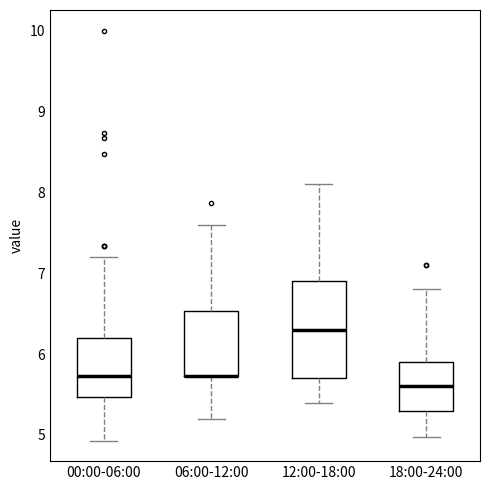

Reading left to right, read every box against the y-axis: the position of its median line, the range the box covers, and the ends of its whiskers. The values are not printed on the chart, so give them approximately, as read against the axis.

00:00-06:00: median 5.7, box 5.5 to 6.2, whiskers 4.9 to 7.2
06:00-12:00: median 5.7 (drawn on the box's lower edge), box 5.7 to 6.5, whiskers 5.2 to 7.6
12:00-18:00: median 6.3, box 5.7 to 6.9, whiskers 5.4 to 8.1
18:00-24:00: median 5.6, box 5.3 to 5.9, whiskers 5.0 to 6.8